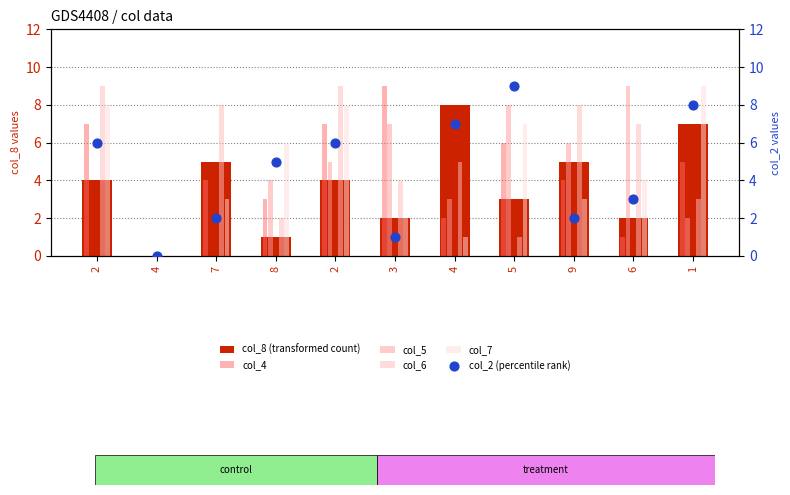

Which series has the largest Y range (max minus min)?

col_4